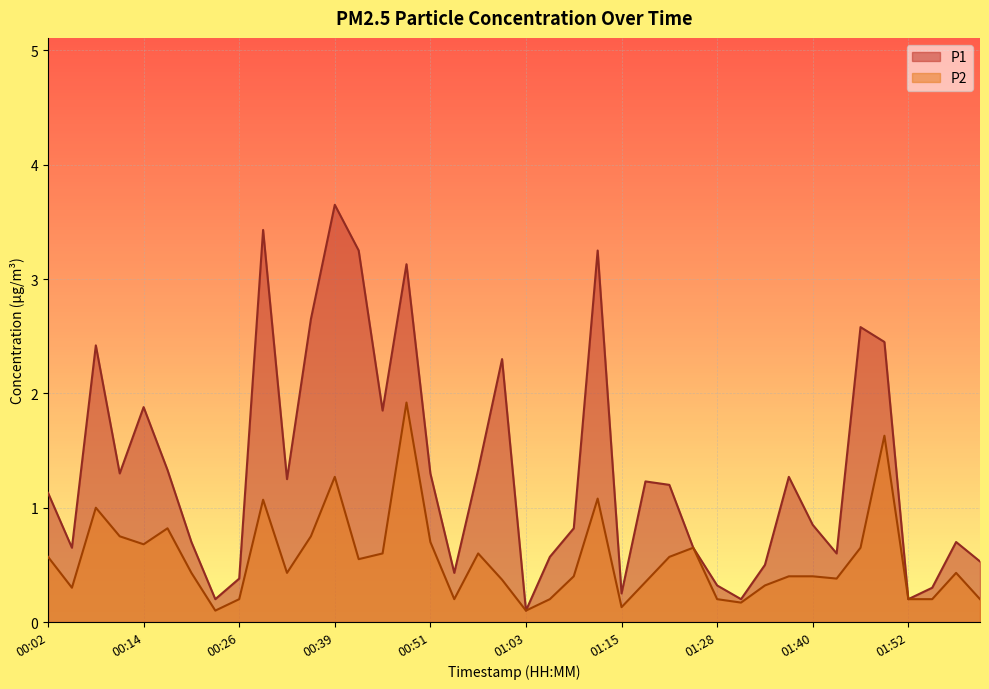

True or false: P2 and P1 intersect in this chart.

False